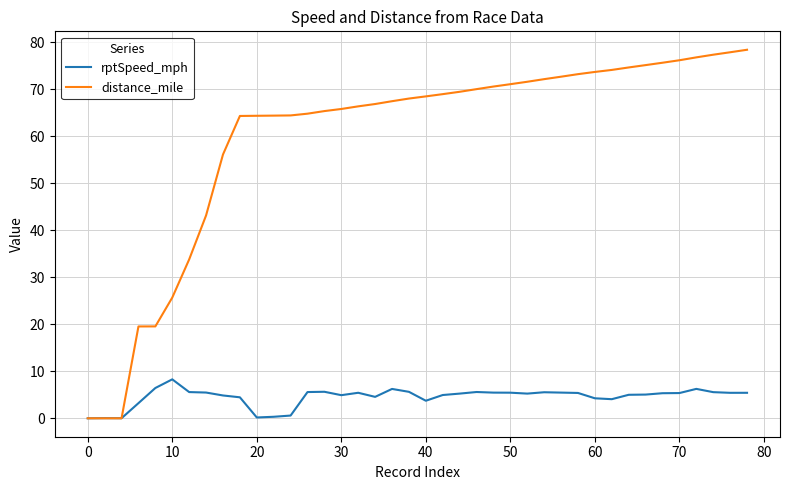

Which series has the widest spread of values?

distance_mile